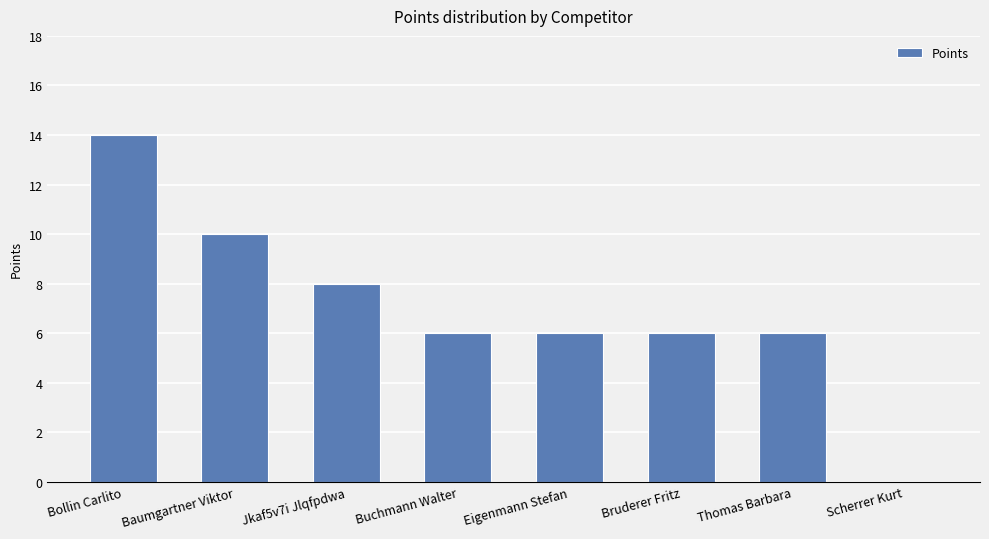

Which category has the highest value across all series?

Bollin Carlito